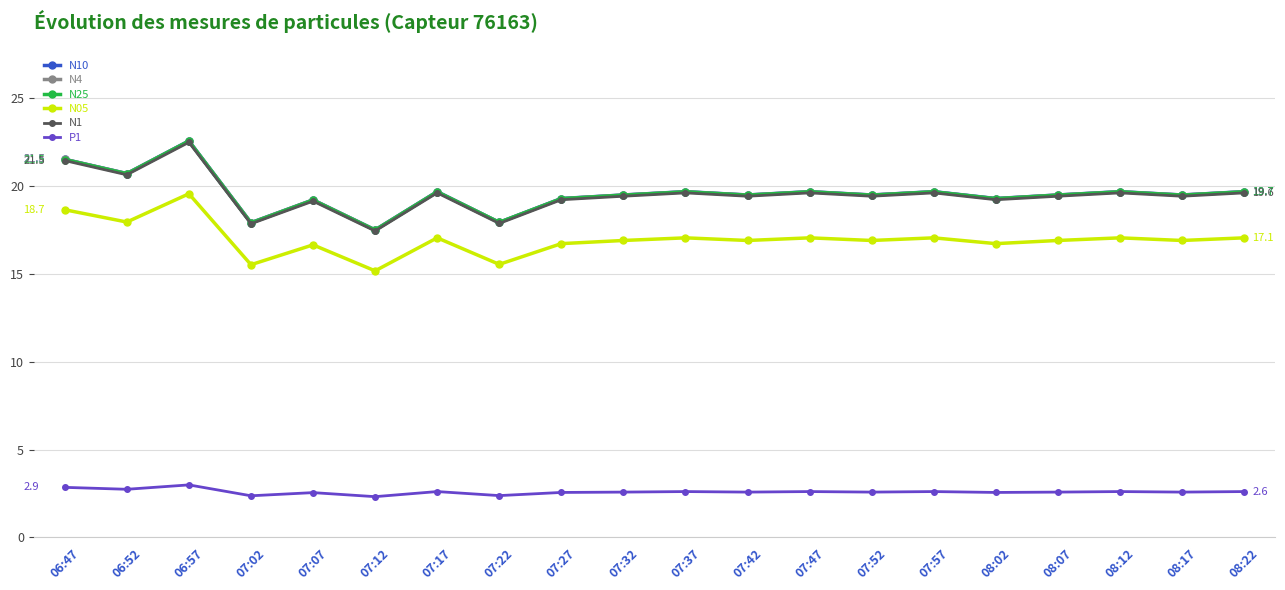

True or false: N05 has a value of 17.1 at 07:47.

True